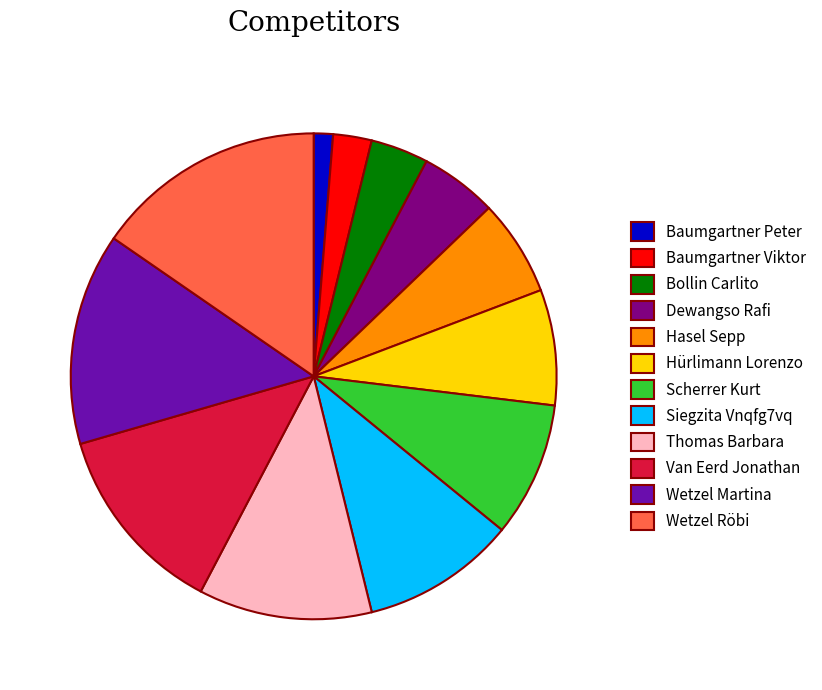

Rank the categories by value from lowest to highest.

Baumgartner Peter, Baumgartner Viktor, Bollin Carlito, Dewangso Rafi, Hasel Sepp, Hürlimann Lorenzo, Scherrer Kurt, Siegzita Vnqfg7vq, Thomas Barbara, Van Eerd Jonathan, Wetzel Martina, Wetzel Röbi